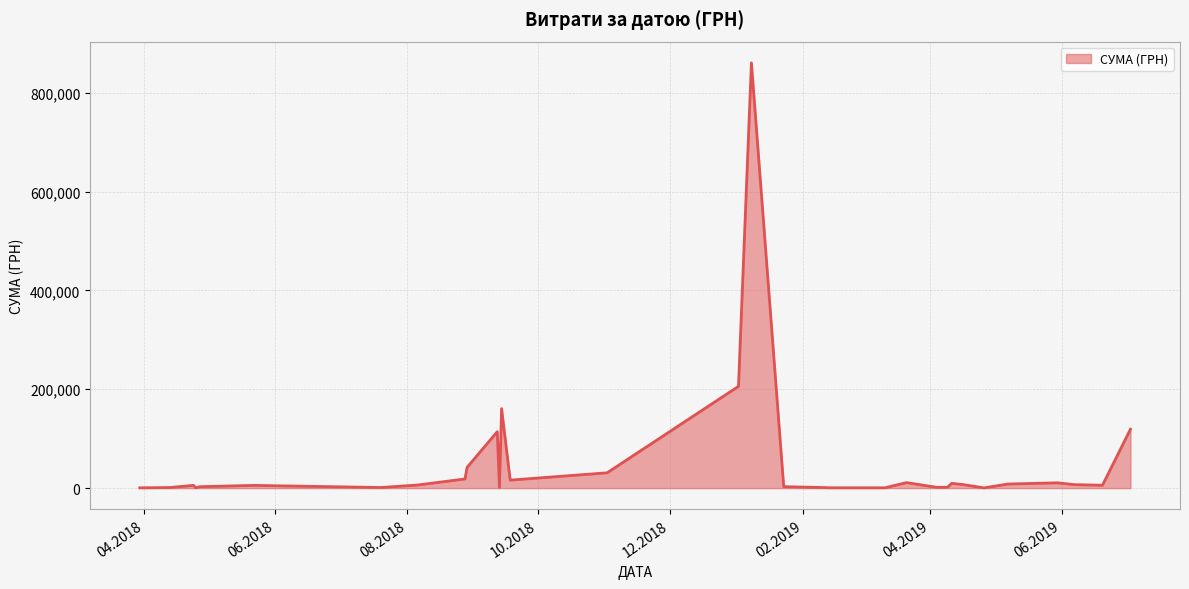

What is the difference between the maximum and minimum values?

860142.8